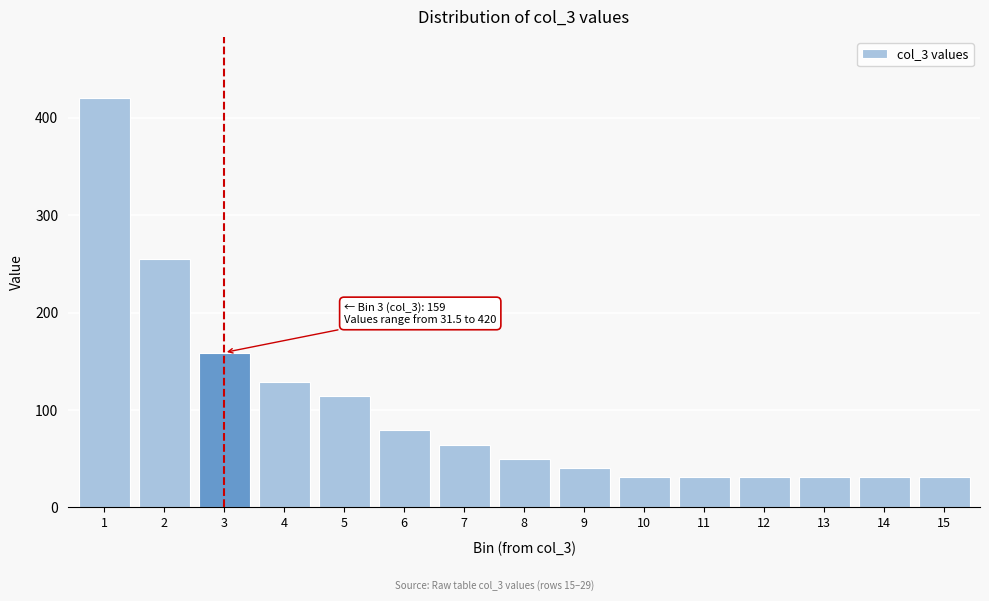

Reading left to right, what are all the values shown in this chart?

1=420.0	2=255.0	3=159.0	4=129.0	5=114.0	6=79.5	7=64.5	8=49.5	9=40.5	10=31.5	11=31.5	12=31.5	13=31.5	14=31.5	15=31.5